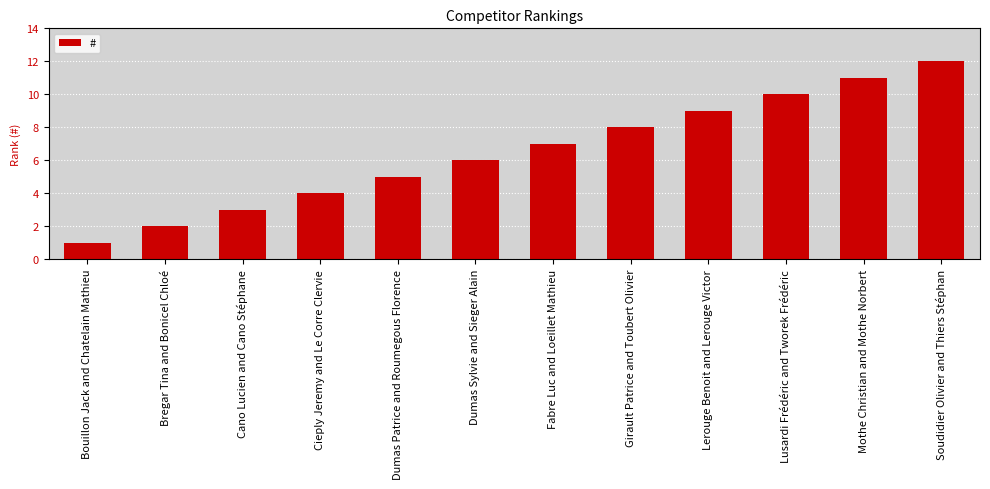

Reading left to right, list all the values displayed in this chart.

1	2	3	4	5	6	7	8	9	10	11	12